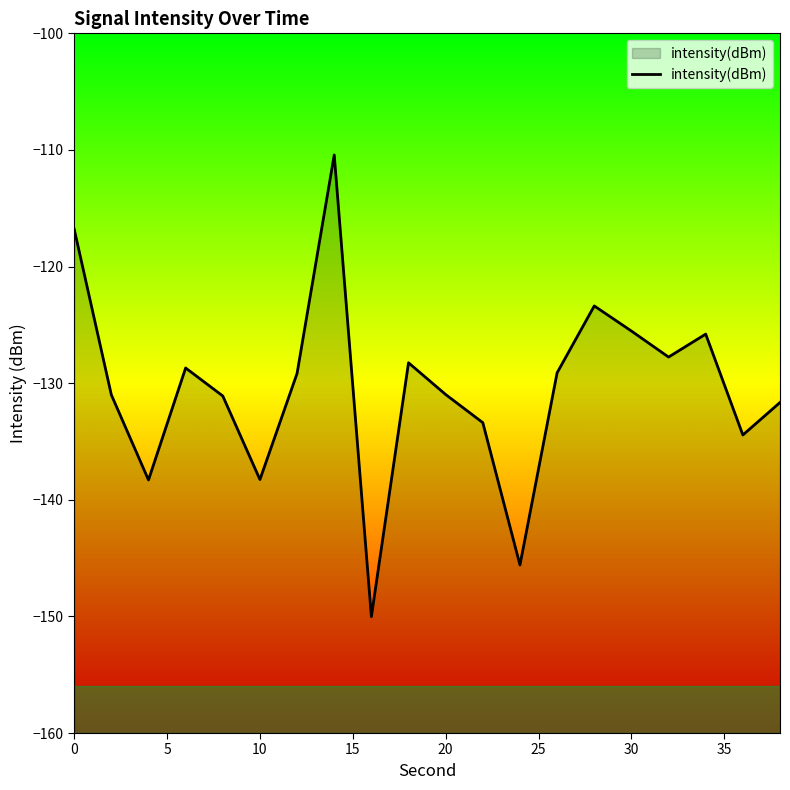

Read the value at 10.

-138.3